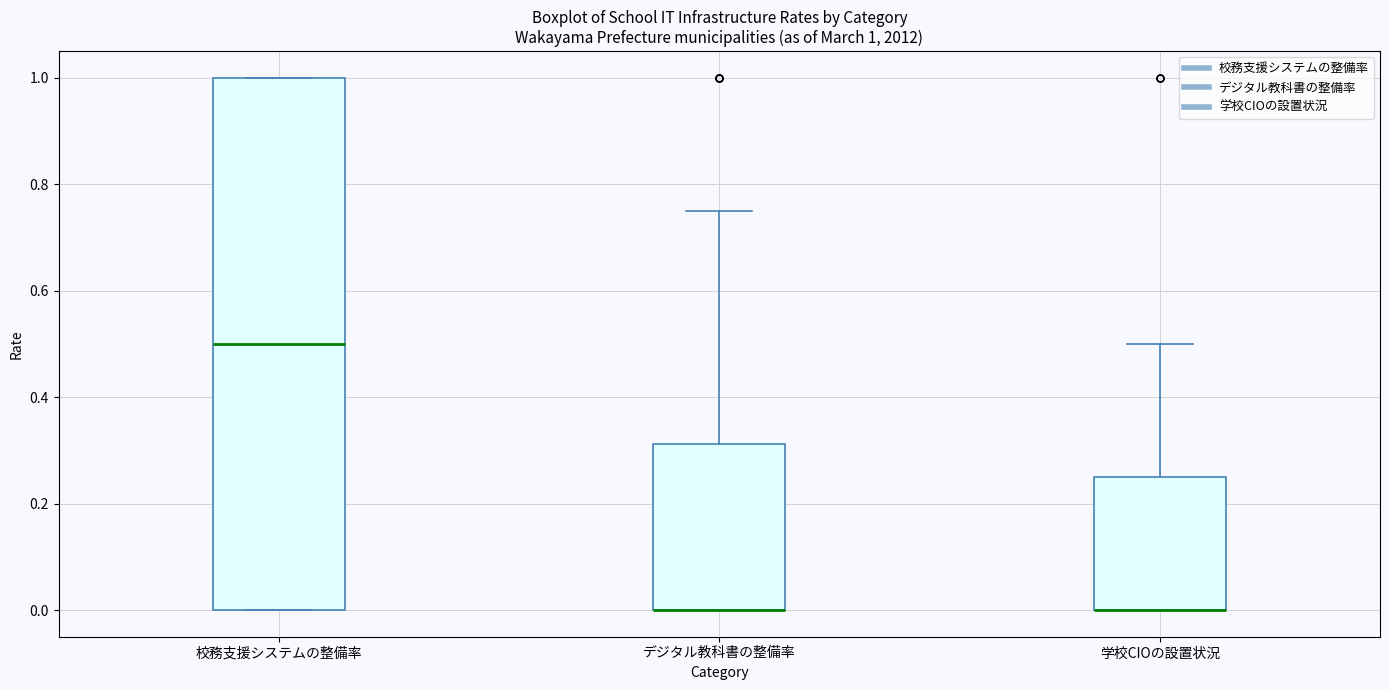

Comparing the boxes themselves (not the whiskers), which one is the tallest?

校務支援システムの整備率